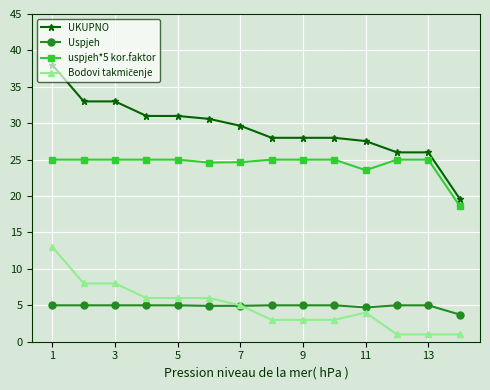

How many lines are shown in the chart?

4